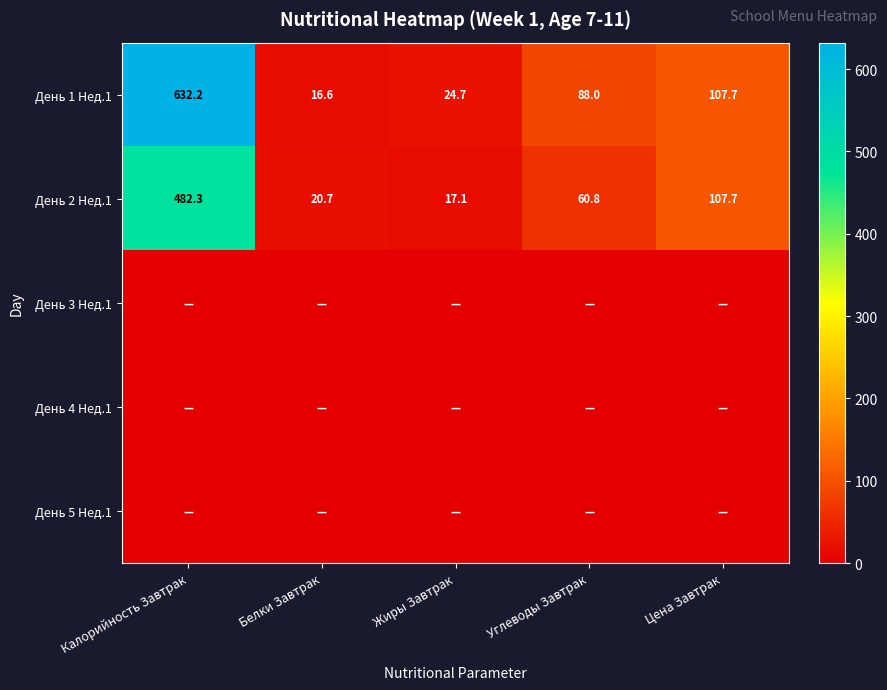

Where is День 2 Нед.1 nearest to the value 249?

Цена Завтрак